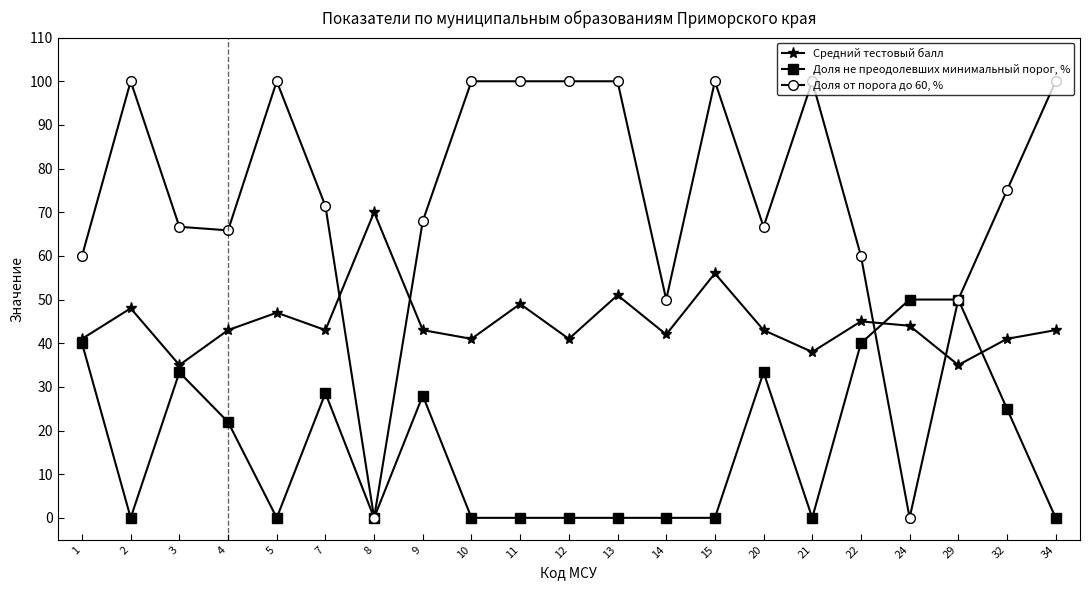

What is the difference between the maximum and second lowest values in the Доля не преодолевших минимальный порог, % series?

50.0